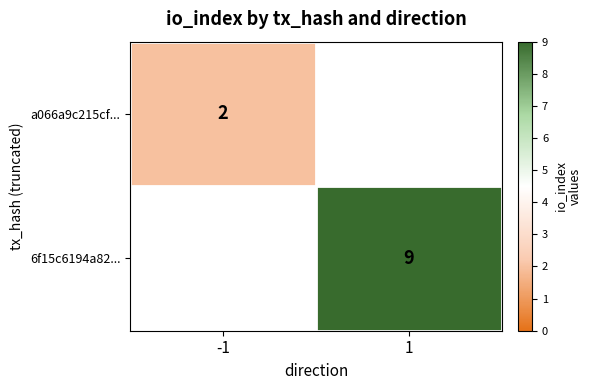

The value of a066a9c215cf... at -1 is 2. True or false?

True